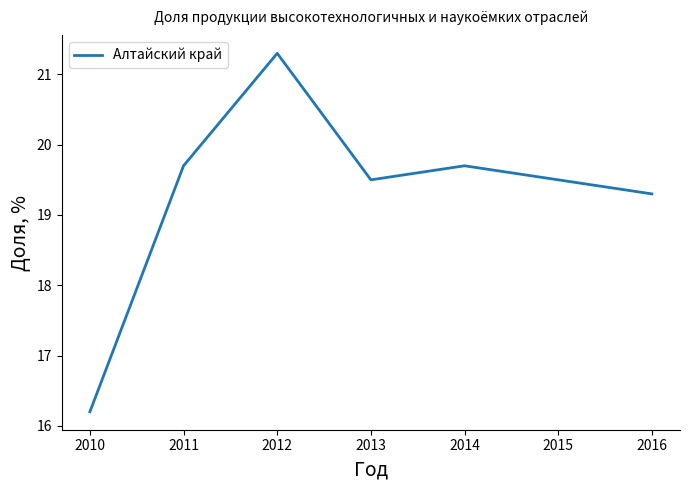

What is the average value?

19.3